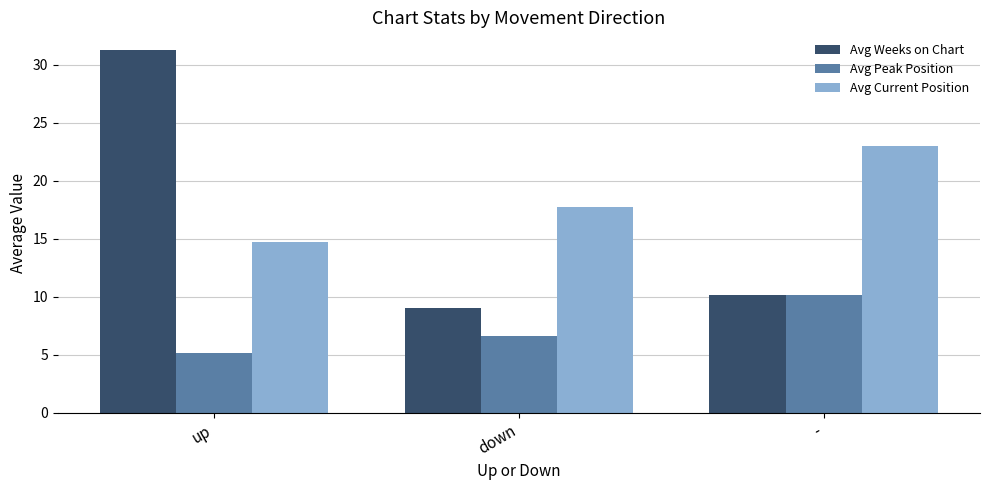

List the labels in order of Avg Weeks on Chart value, largest first.

up, -, down